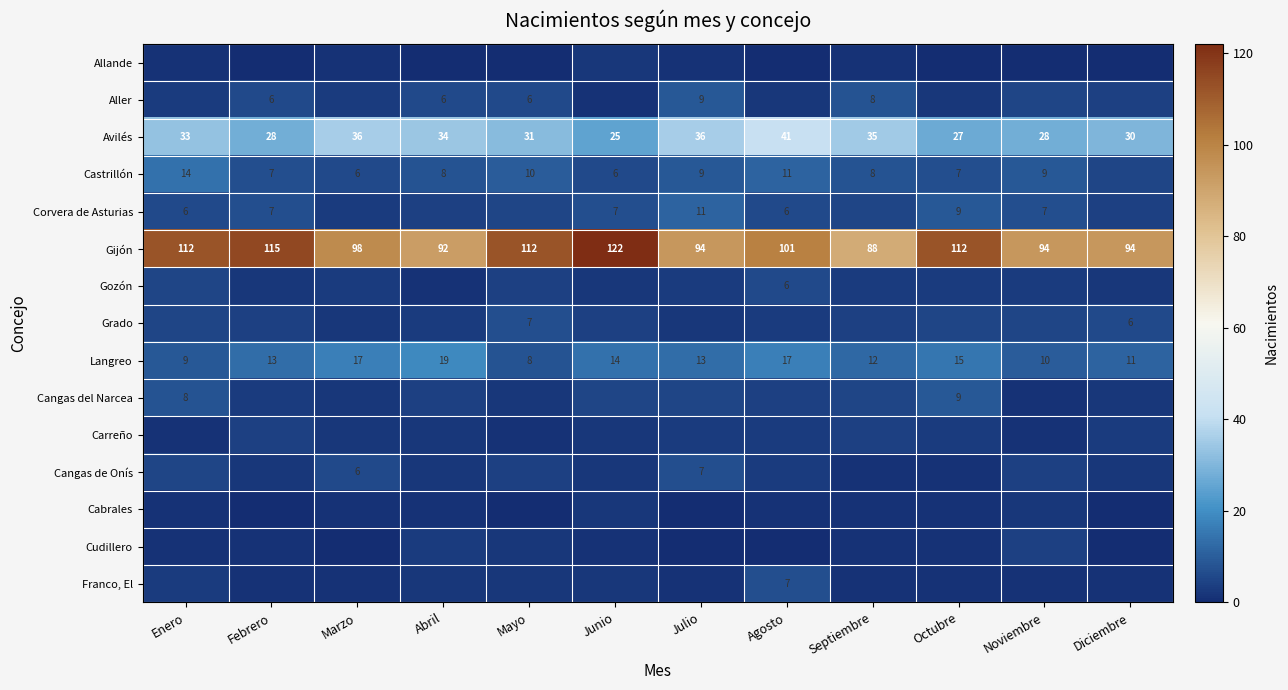

Is the value of Langreo at Enero greater than the value of Aller at Abril?

Yes